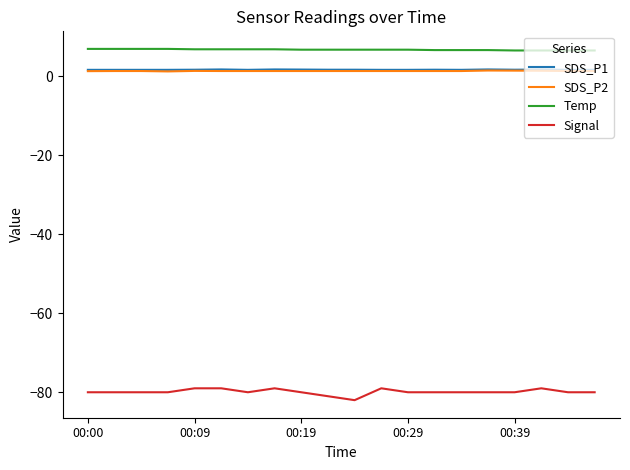

Which series has the widest spread of values?

Signal